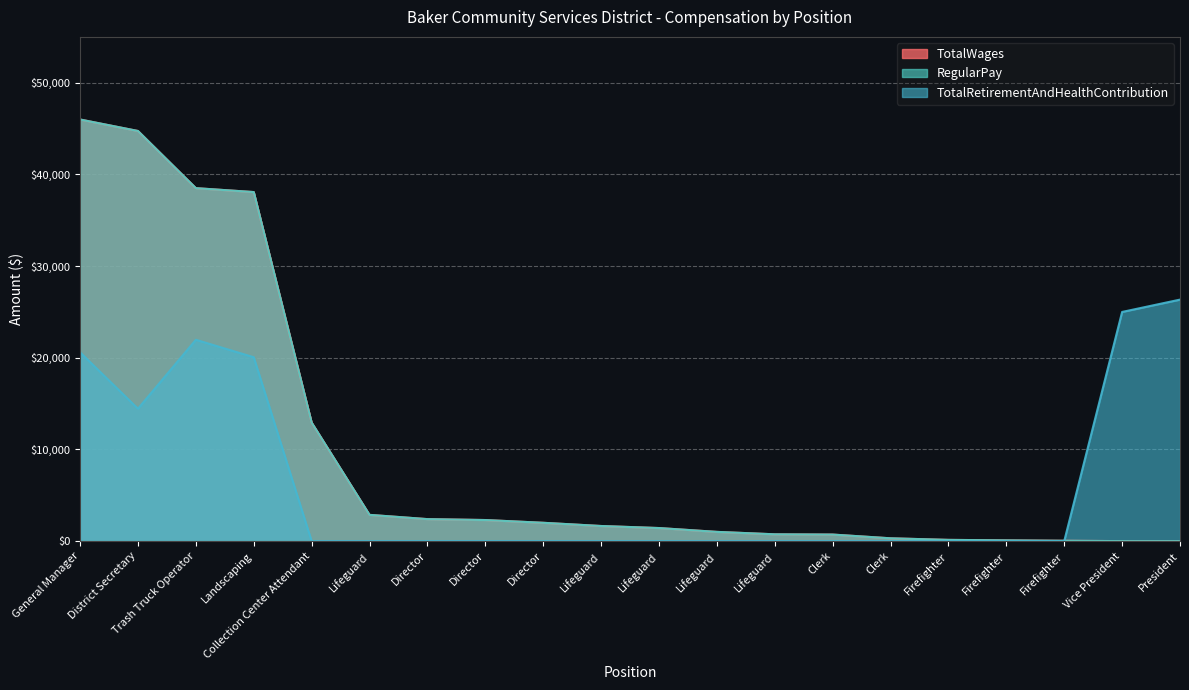

Reading right to left, extract all data points from this chart.

TotalWages: 0	0	40	85	135	308	715	743	1008	1426	1649	2000	2300	2400	2864	12931	38074	38501	44736	45989
RegularPay: 0	0	40	85	135	308	715	743	1008	1426	1649	2000	2300	2400	2864	12931	38074	38501	44736	45989
TotalRetirementAndHealthContribution: 26343	24998	0	0	0	0	0	0	0	0	0	0	0	0	0	0	20059	21962	14444	20596